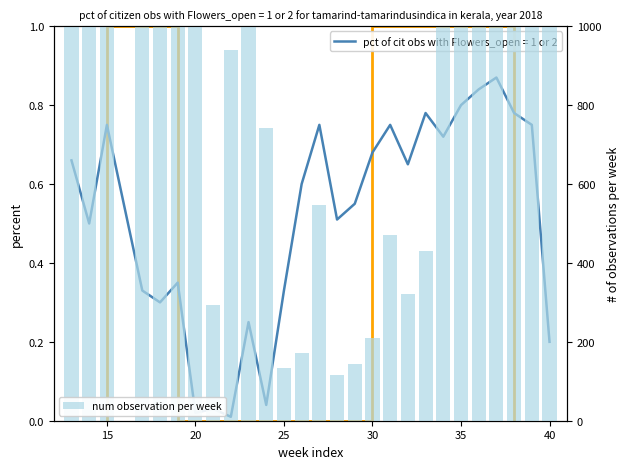

What is the average value?

1784